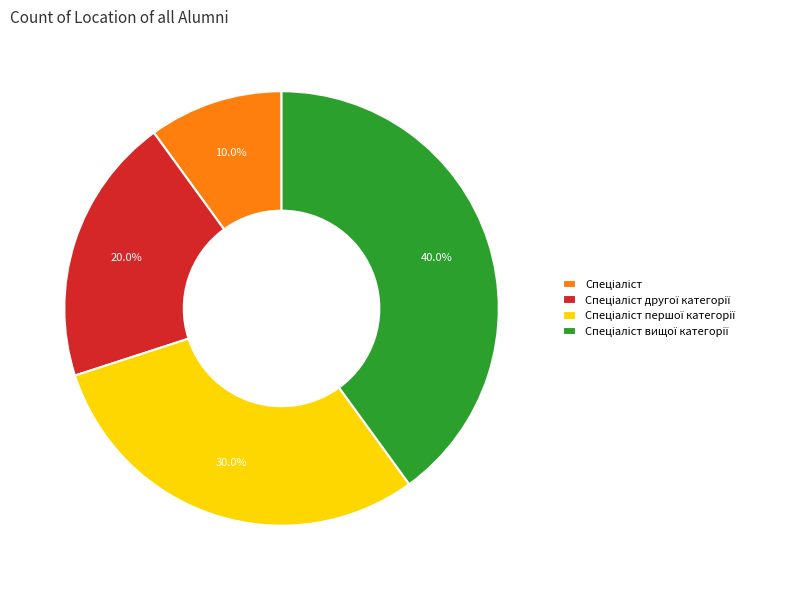

How many segments does this pie chart have?

4